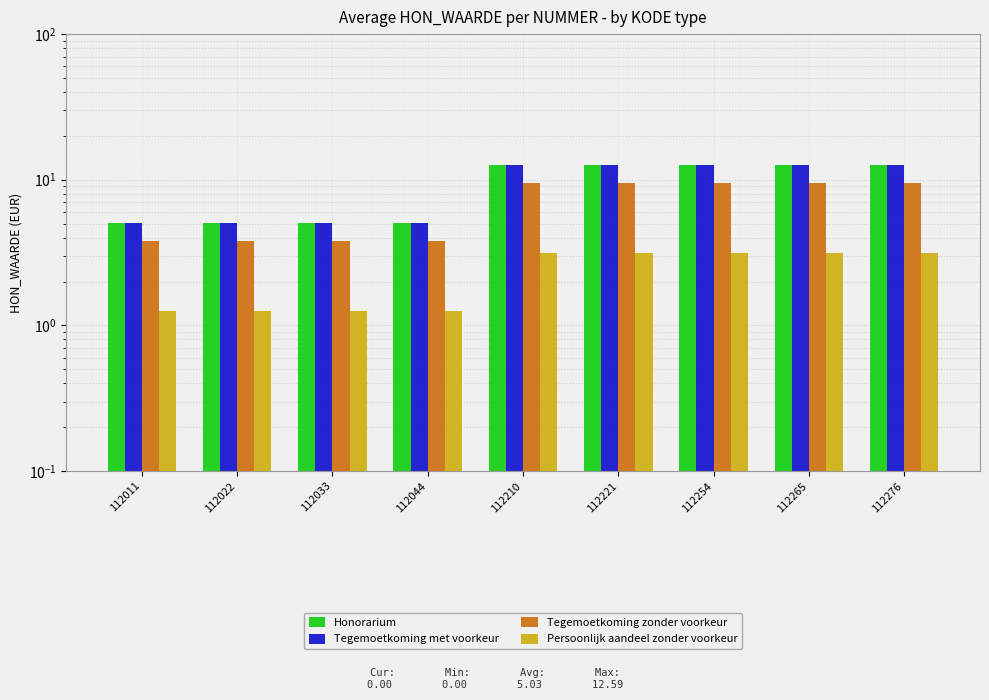

What is the difference between the second highest and minimum values in the Honorarium series?

7.6